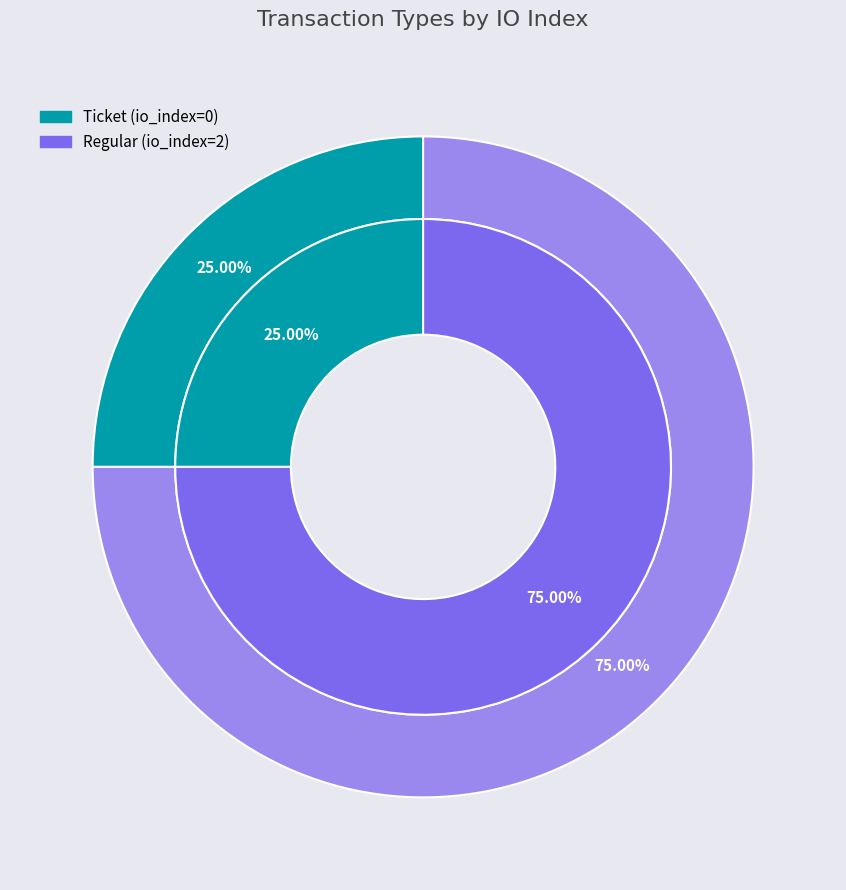

To the nearest percent, what is the combined percentage of Ticket (io_index=0) and Regular (io_index=2)?

100%